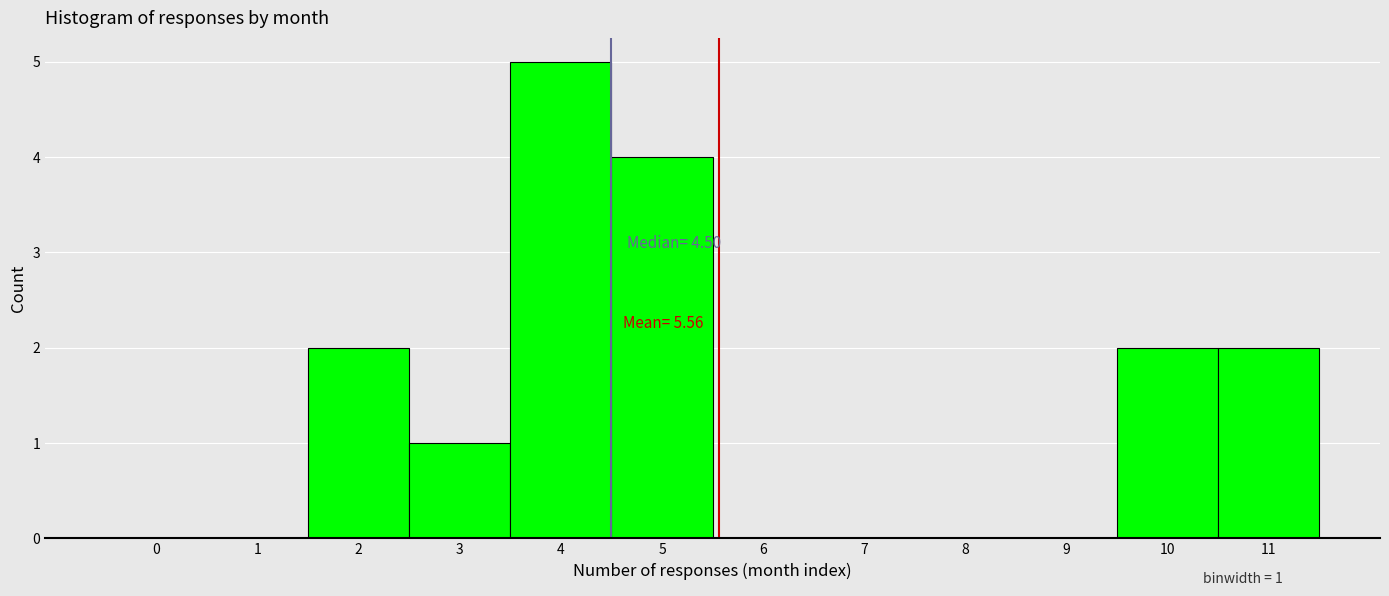

Over which range of the x-axis is the bar tallest?

3.5 to 4.5